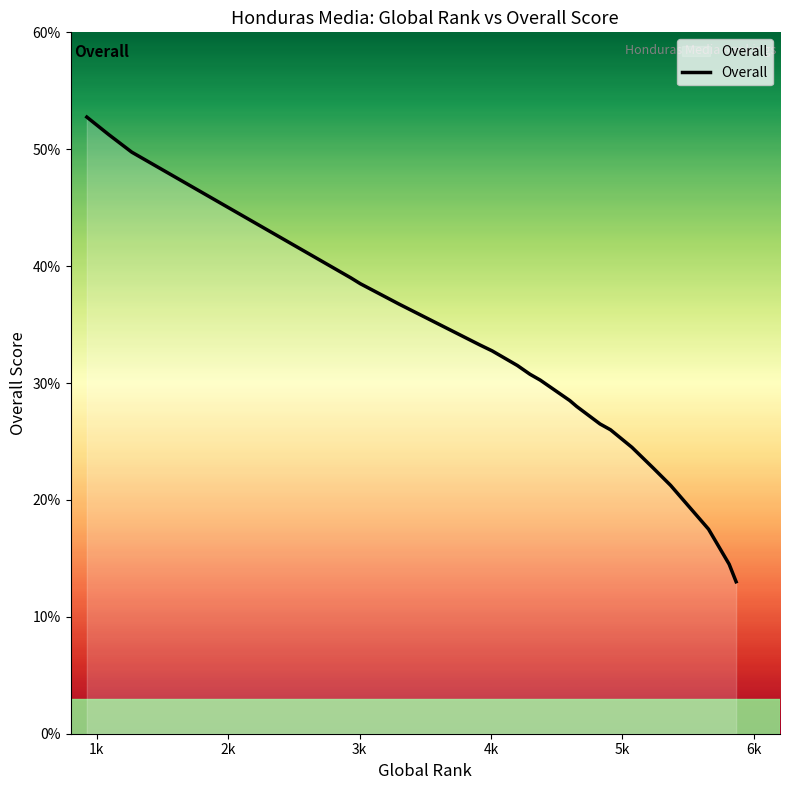

Which category has the highest value across all series?

1k